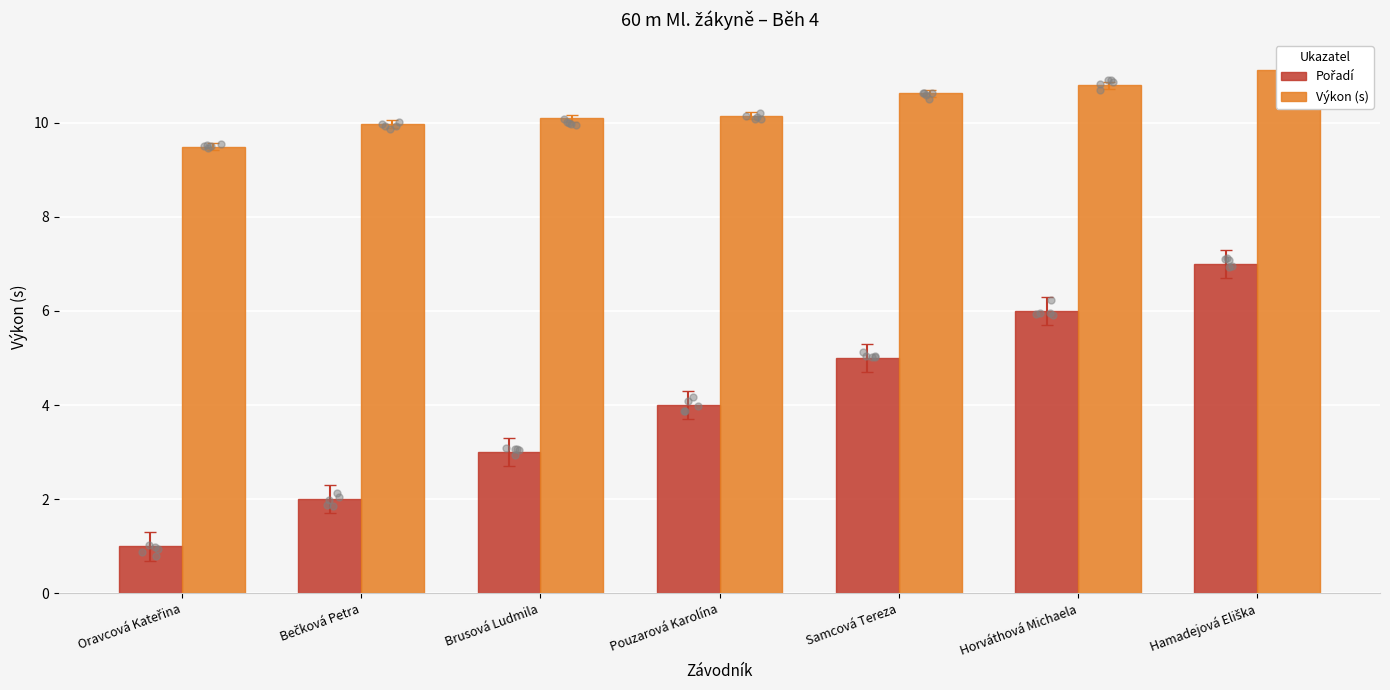

What are all the series names shown in the legend?

Pořadí, Výkon (s)